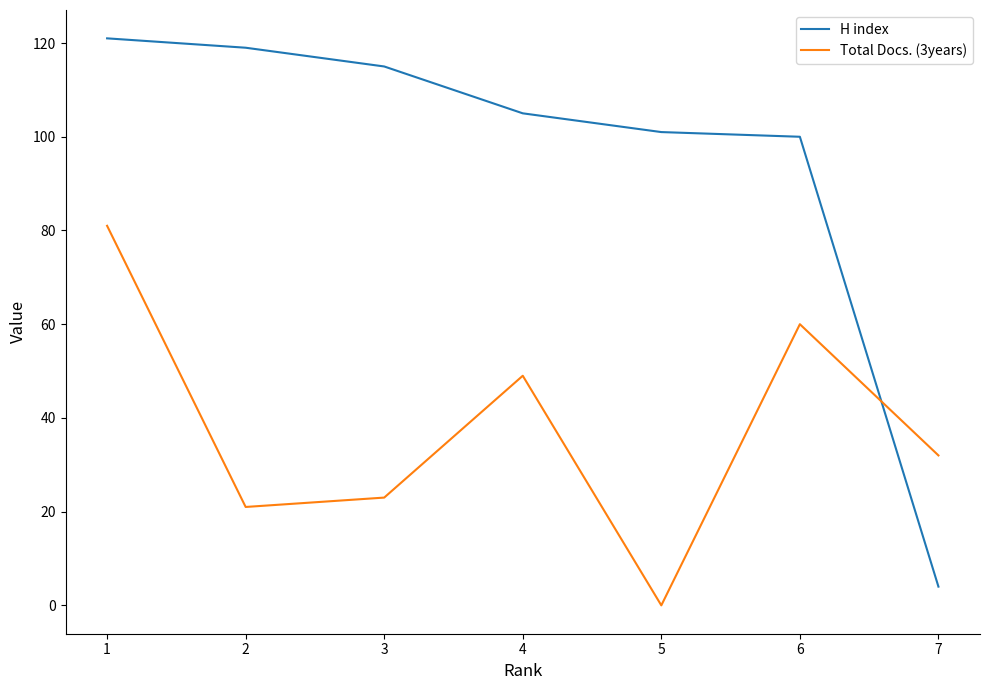

What is the total value across all series at 3?

138